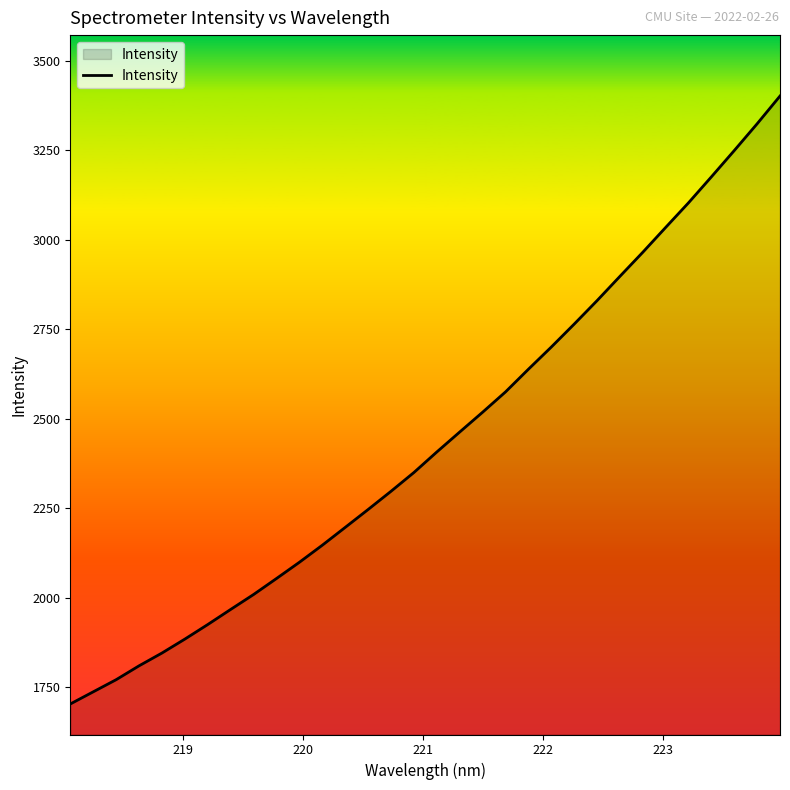

What is the smallest value displayed?

1703.8